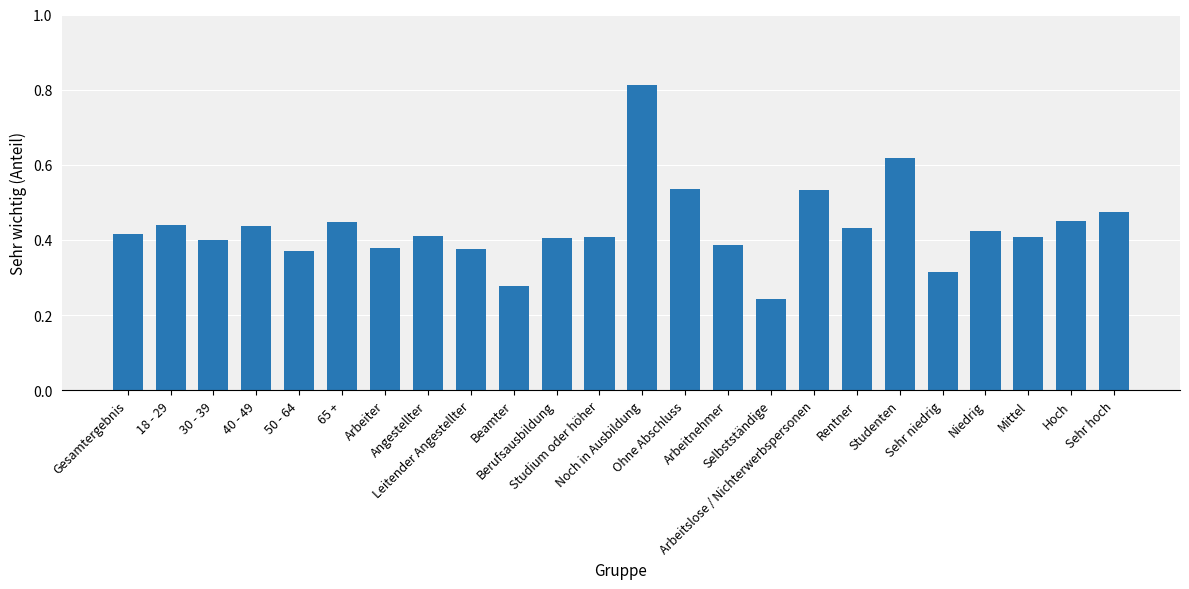

The value at Beamter is 0.5. True or false?

False